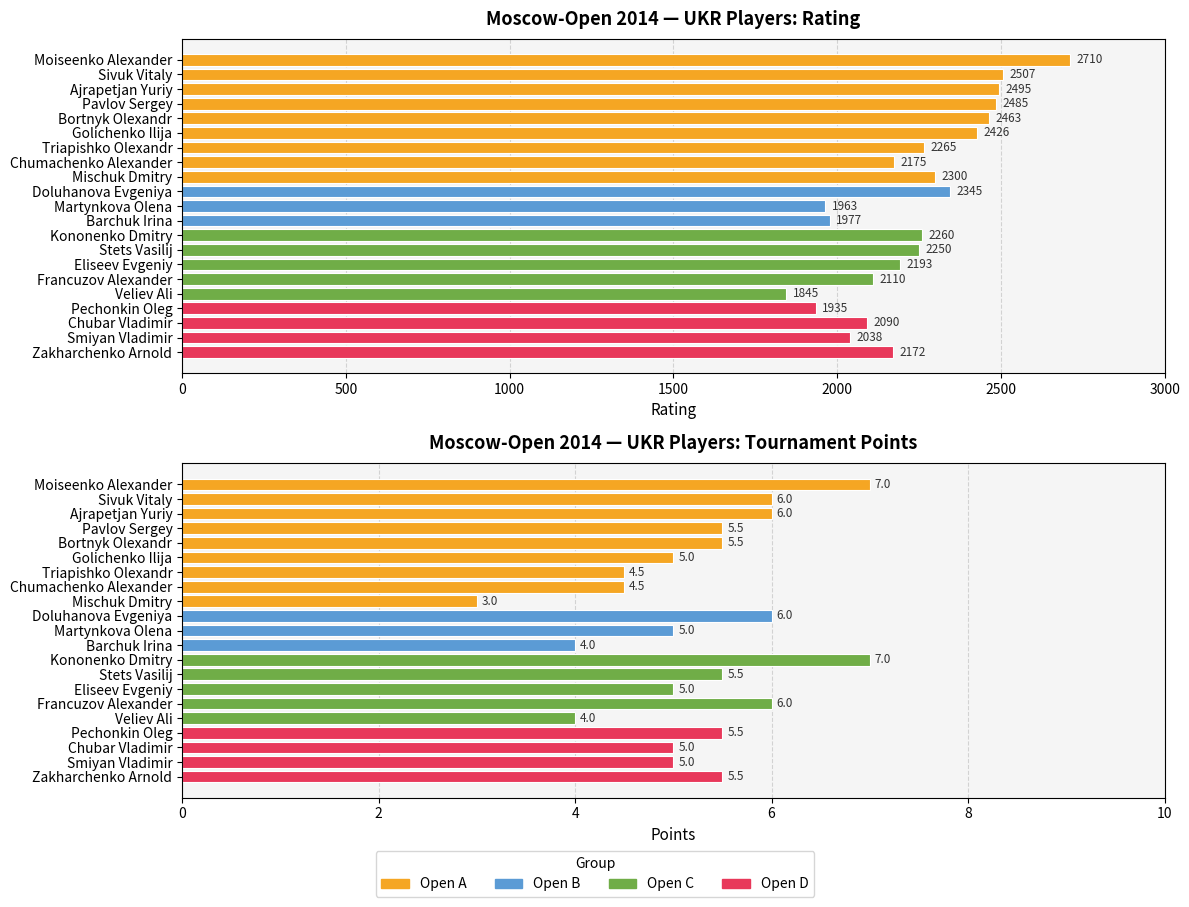

Between Mischuk Dmitry and Smiyan Vladimir, which series saw the biggest shift?

Rating